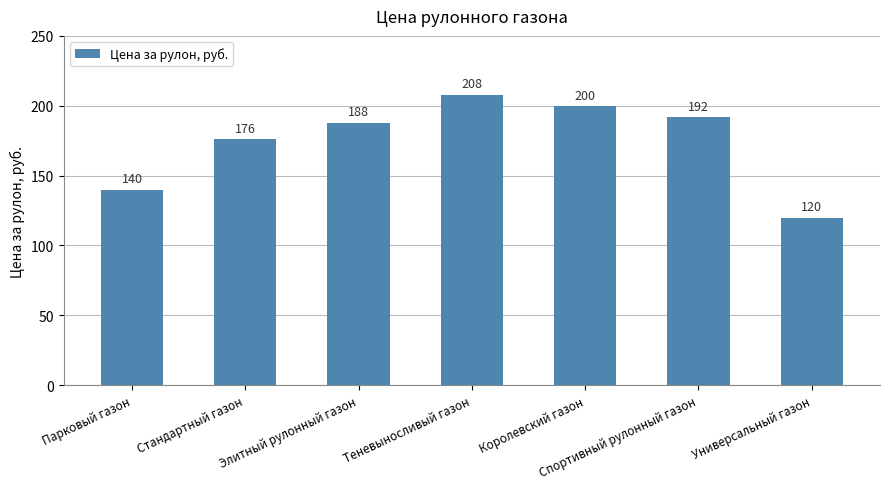

The value at Королевский газон is 200. True or false?

True